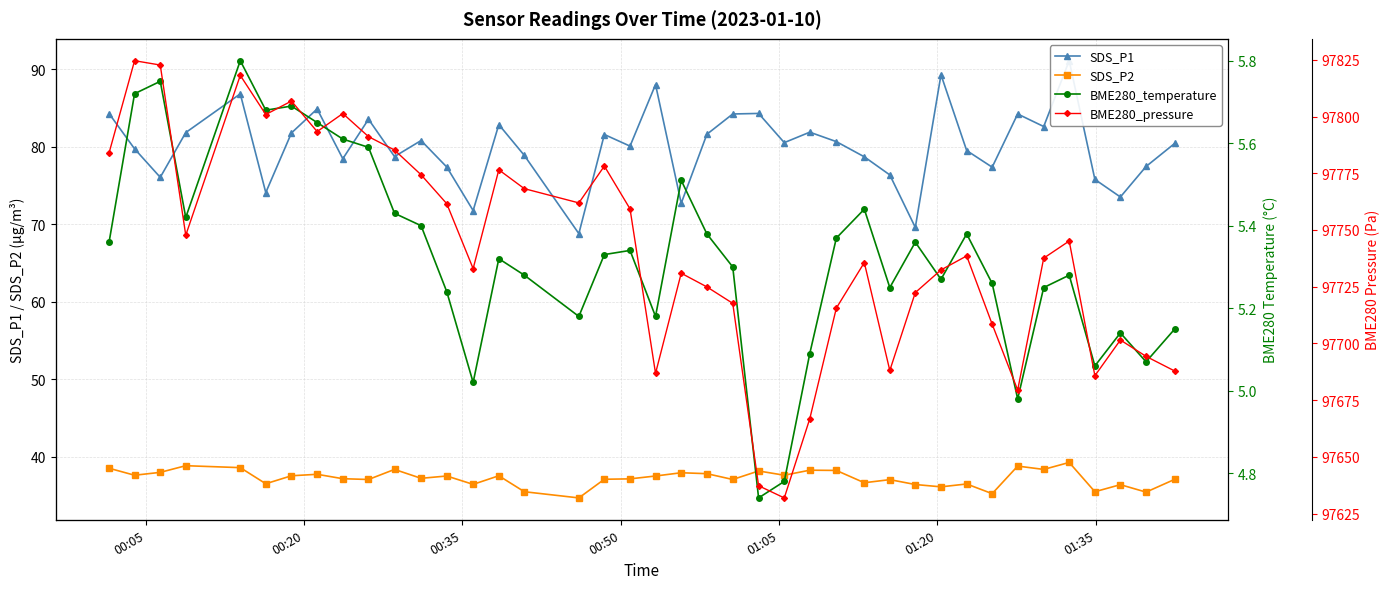

What is the value of the SDS_P2 point at the 3rd from the left?

38.0